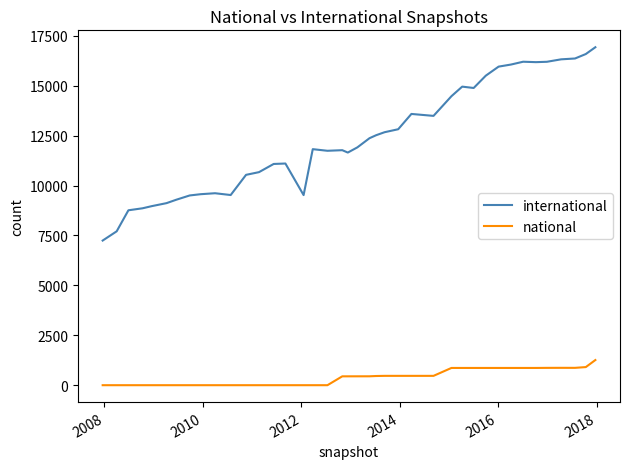

What is the sum of all international values?

494039